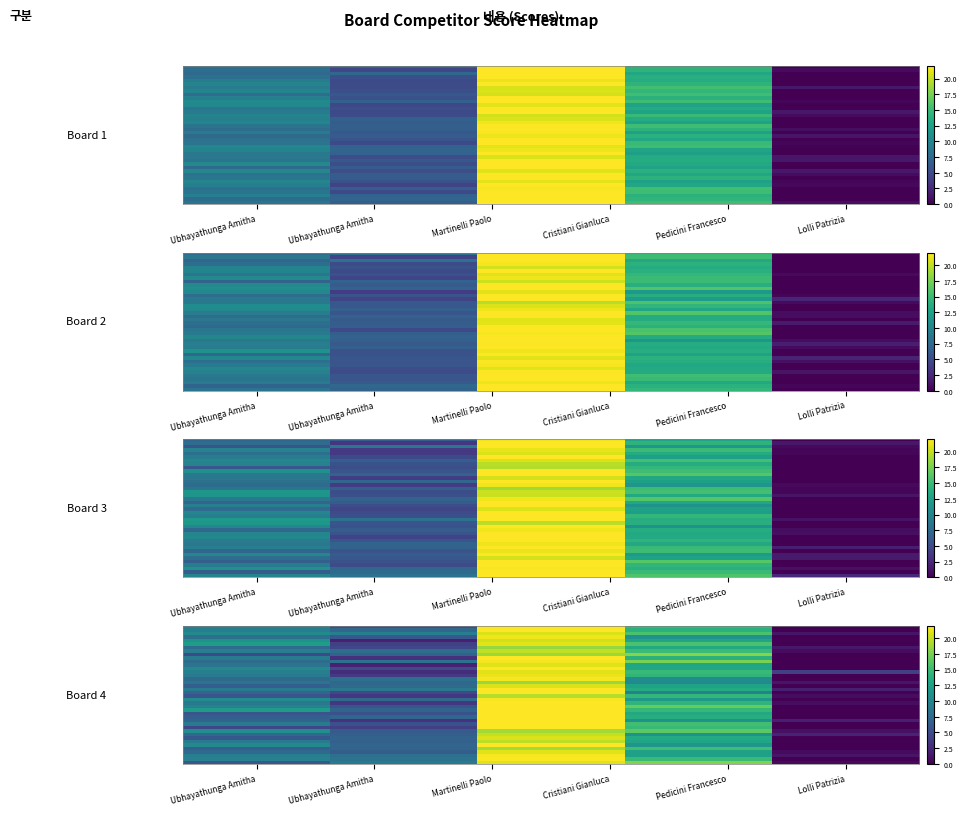

What is the difference between the highest and lowest values at Ubhayathunga Amitha?

7.7